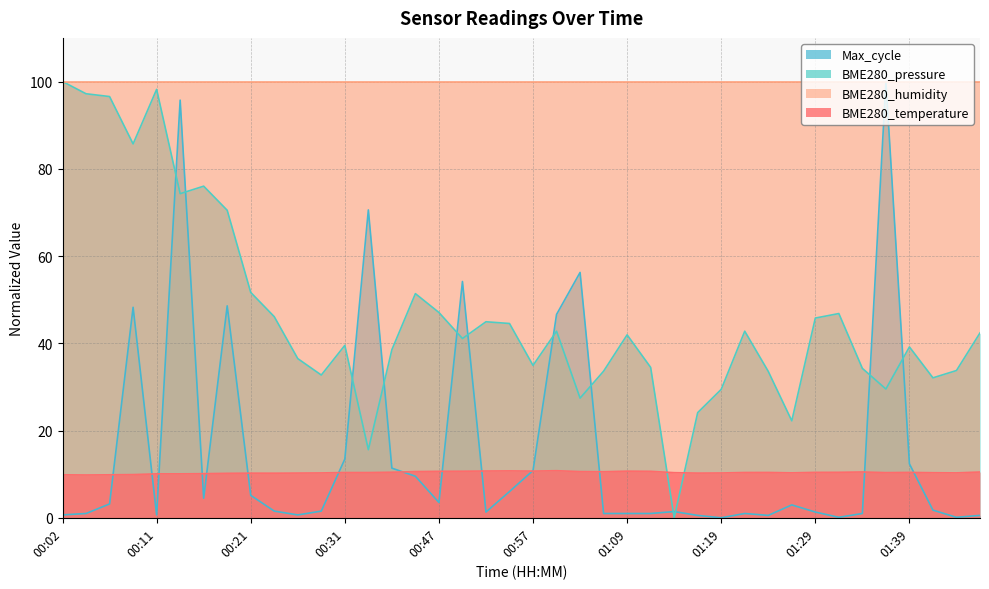

True or false: there are more than 0 points higher than both neighbors.

True